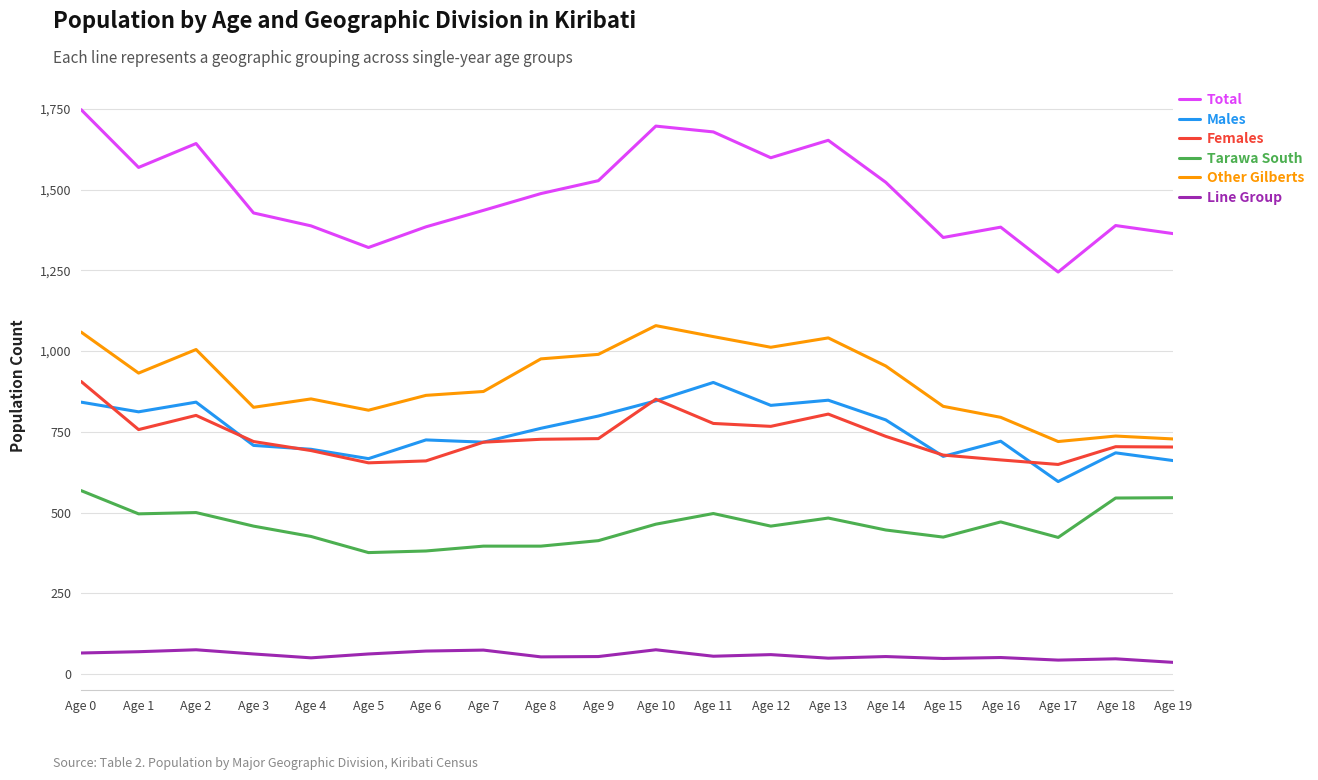

The value of Tarawa South at Age 6 is 381. True or false?

True